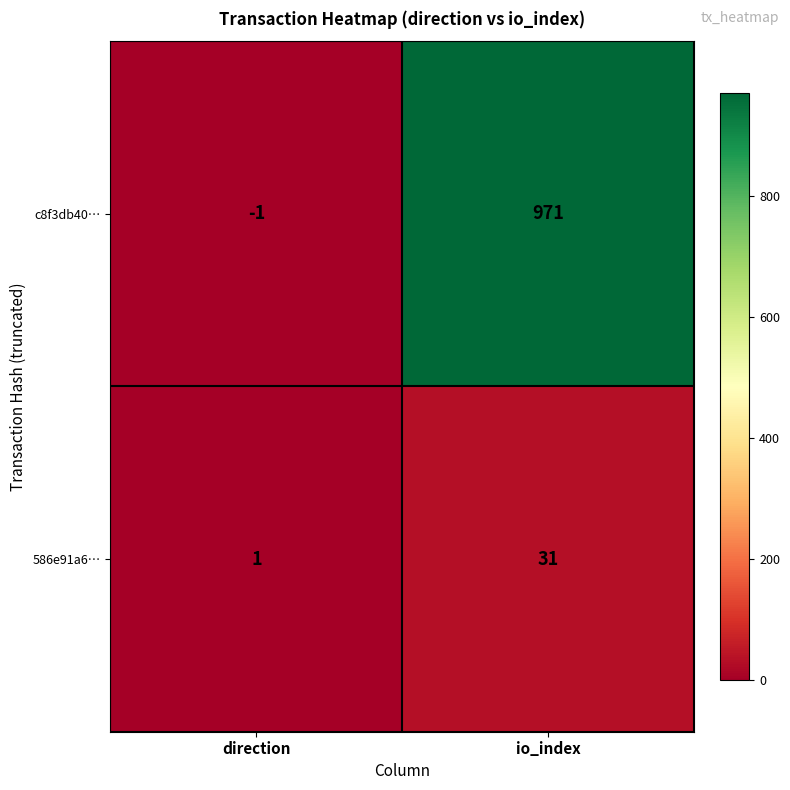

Reading right to left, extract all data points from this chart.

c8f3db40…: io_index=971	direction=-1
586e91a6…: io_index=31	direction=1